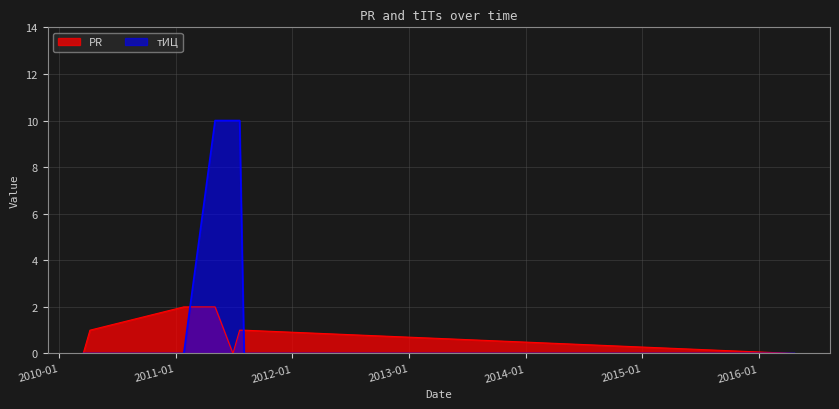

How many data points in PR are less than 1?

3